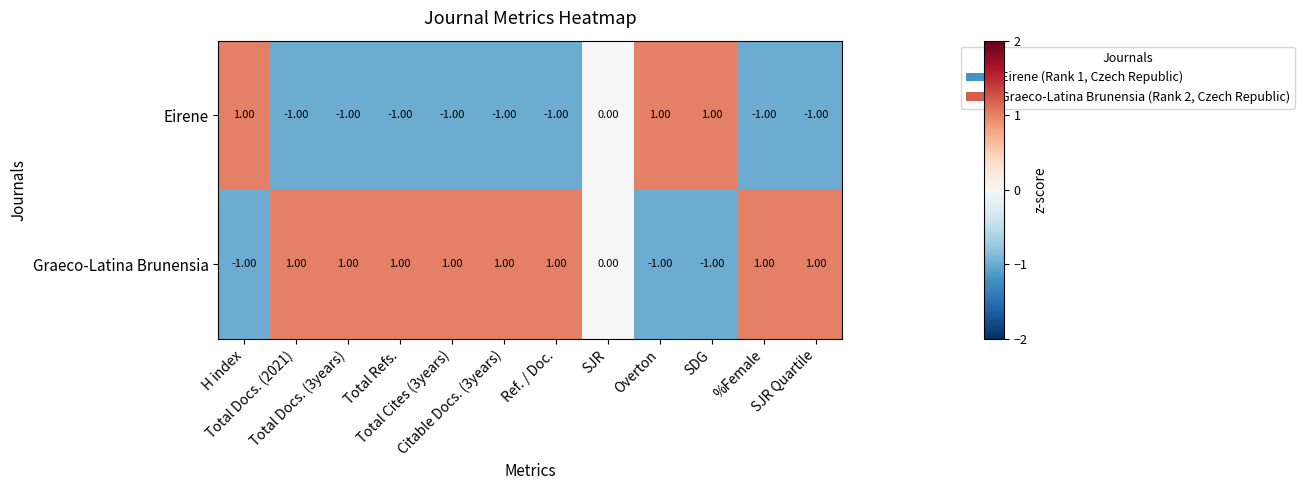

How many series are shown in this chart?

2